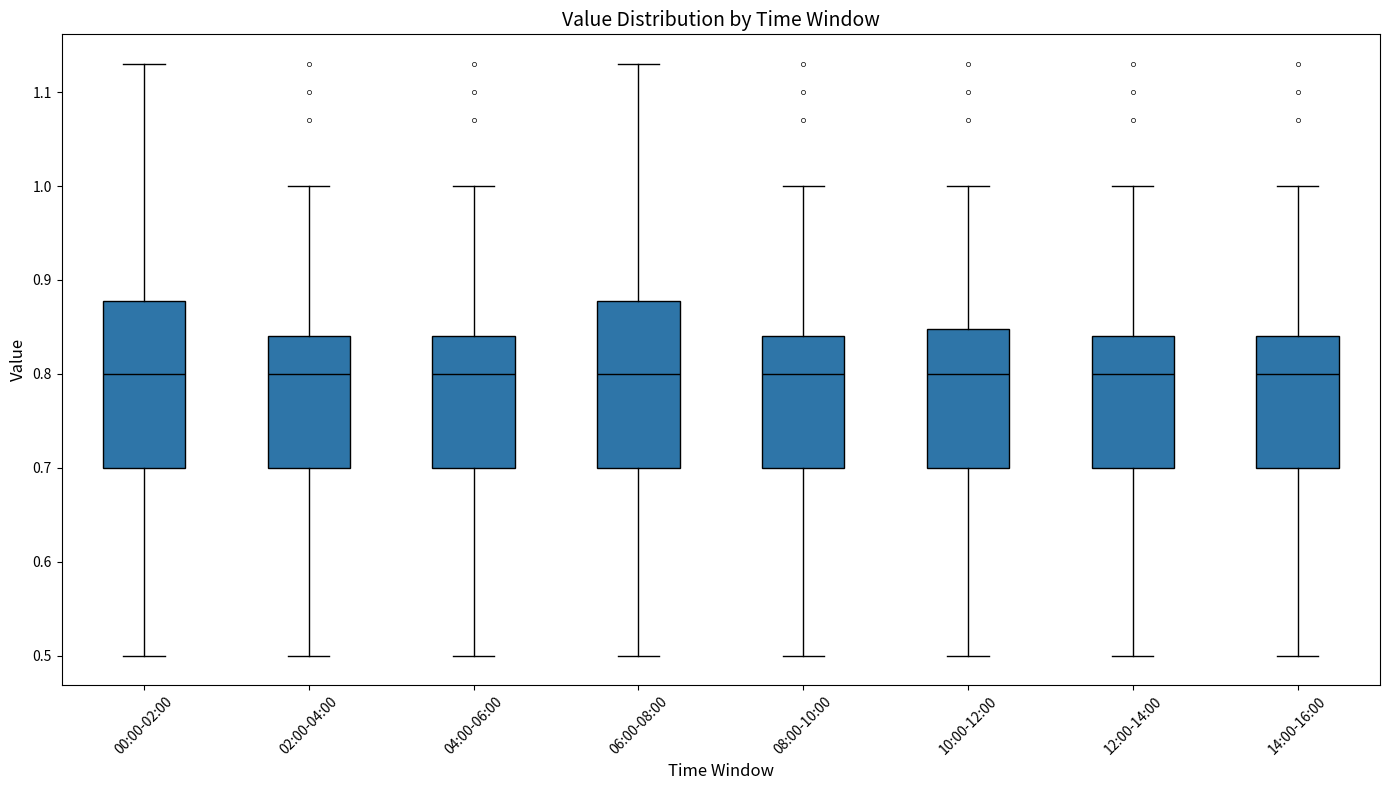

Reading left to right, read every box against the y-axis: the position of its median line, the range the box covers, and the ends of its whiskers. The values are not printed on the chart, so give them approximately, as read against the axis.

00:00-02:00: median 0.80, box 0.70 to 0.88, whiskers 0.50 to 1.13
02:00-04:00: median 0.80, box 0.70 to 0.84, whiskers 0.50 to 1.00
04:00-06:00: median 0.80, box 0.70 to 0.84, whiskers 0.50 to 1.00
06:00-08:00: median 0.80, box 0.70 to 0.88, whiskers 0.50 to 1.13
08:00-10:00: median 0.80, box 0.70 to 0.84, whiskers 0.50 to 1.00
10:00-12:00: median 0.80, box 0.70 to 0.85, whiskers 0.50 to 1.00
12:00-14:00: median 0.80, box 0.70 to 0.84, whiskers 0.50 to 1.00
14:00-16:00: median 0.80, box 0.70 to 0.84, whiskers 0.50 to 1.00